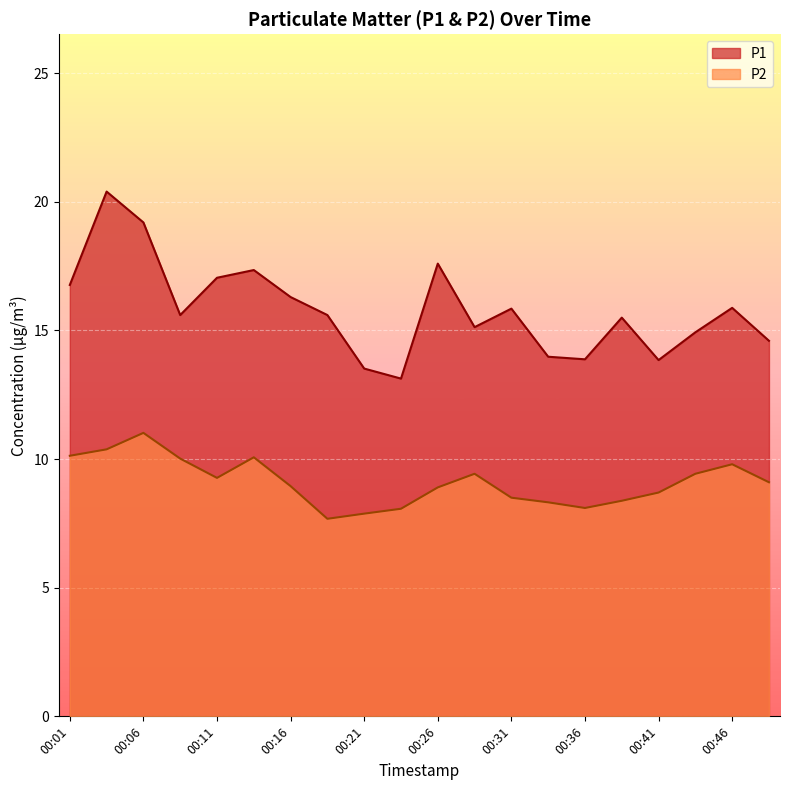

How many categories are shown in the chart?

20